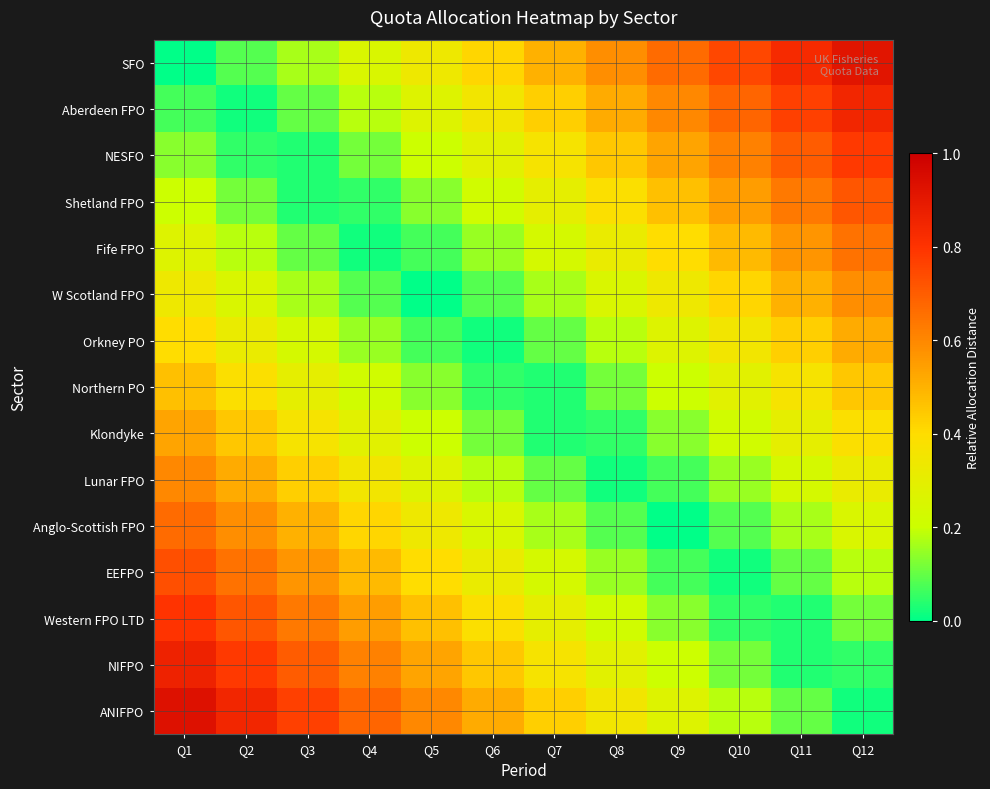

Reading right to left, what are all the values shown in this chart?

SFO: Q12=0.9	Q11=0.8	Q10=0.8	Q9=0.7	Q8=0.6	Q7=0.5	Q6=0.4	Q5=0.3	Q4=0.2	Q3=0.2	Q2=0.1	Q1=0.0
Aberdeen FPO: Q12=0.8	Q11=0.8	Q10=0.7	Q9=0.6	Q8=0.5	Q7=0.4	Q6=0.4	Q5=0.3	Q4=0.2	Q3=0.1	Q2=0.0	Q1=0.1
NESFO: Q12=0.8	Q11=0.7	Q10=0.6	Q9=0.5	Q8=0.5	Q7=0.4	Q6=0.3	Q5=0.2	Q4=0.1	Q3=0.0	Q2=0.1	Q1=0.1
Shetland FPO: Q12=0.7	Q11=0.6	Q10=0.6	Q9=0.5	Q8=0.4	Q7=0.3	Q6=0.2	Q5=0.1	Q4=0.0	Q3=0.0	Q2=0.1	Q1=0.2
Fife FPO: Q12=0.6	Q11=0.6	Q10=0.5	Q9=0.4	Q8=0.3	Q7=0.2	Q6=0.2	Q5=0.1	Q4=0.0	Q3=0.1	Q2=0.2	Q1=0.3
W Scotland FPO: Q12=0.6	Q11=0.5	Q10=0.4	Q9=0.3	Q8=0.3	Q7=0.2	Q6=0.1	Q5=0.0	Q4=0.1	Q3=0.2	Q2=0.2	Q1=0.3
Orkney PO: Q12=0.5	Q11=0.4	Q10=0.3	Q9=0.3	Q8=0.2	Q7=0.1	Q6=0.0	Q5=0.1	Q4=0.2	Q3=0.2	Q2=0.3	Q1=0.4
Northern PO: Q12=0.4	Q11=0.4	Q10=0.3	Q9=0.2	Q8=0.1	Q7=0.0	Q6=0.0	Q5=0.1	Q4=0.2	Q3=0.3	Q2=0.4	Q1=0.5
Klondyke: Q12=0.4	Q11=0.3	Q10=0.2	Q9=0.1	Q8=0.1	Q7=0.0	Q6=0.1	Q5=0.2	Q4=0.3	Q3=0.4	Q2=0.5	Q1=0.5
Lunar FPO: Q12=0.3	Q11=0.2	Q10=0.2	Q9=0.1	Q8=0.0	Q7=0.1	Q6=0.2	Q5=0.3	Q4=0.3	Q3=0.4	Q2=0.5	Q1=0.6
Anglo-Scottish FPO: Q12=0.2	Q11=0.2	Q10=0.1	Q9=0.0	Q8=0.1	Q7=0.2	Q6=0.2	Q5=0.3	Q4=0.4	Q3=0.5	Q2=0.6	Q1=0.7
EEFPO: Q12=0.2	Q11=0.1	Q10=0.0	Q9=0.1	Q8=0.1	Q7=0.2	Q6=0.3	Q5=0.4	Q4=0.5	Q3=0.6	Q2=0.6	Q1=0.7
Western FPO LTD: Q12=0.1	Q11=0.0	Q10=0.1	Q9=0.1	Q8=0.2	Q7=0.3	Q6=0.4	Q5=0.5	Q4=0.6	Q3=0.6	Q2=0.7	Q1=0.8
NIFPO: Q12=0.0	Q11=0.0	Q10=0.1	Q9=0.2	Q8=0.3	Q7=0.4	Q6=0.5	Q5=0.5	Q4=0.6	Q3=0.7	Q2=0.8	Q1=0.9
ANIFPO: Q12=0.0	Q11=0.1	Q10=0.2	Q9=0.3	Q8=0.3	Q7=0.4	Q6=0.5	Q5=0.6	Q4=0.7	Q3=0.8	Q2=0.8	Q1=0.9